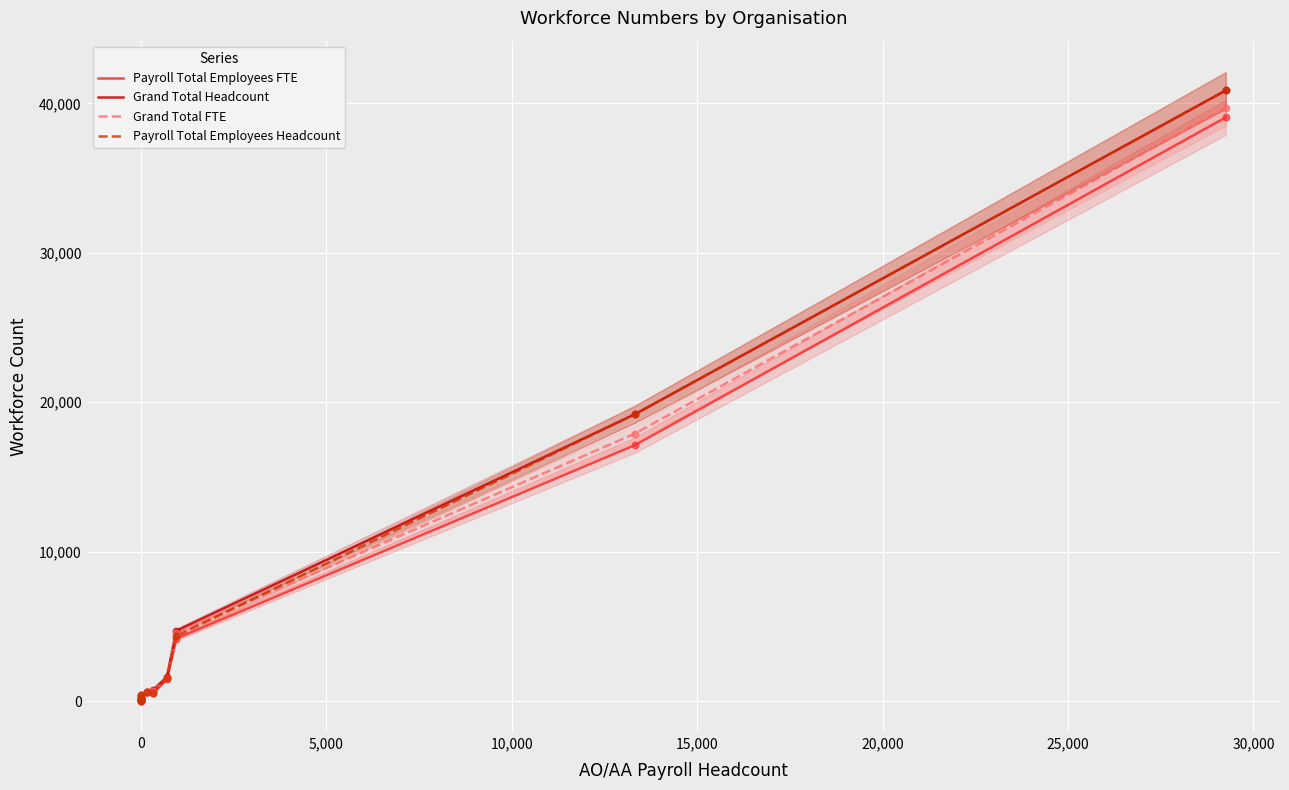

Which series contains the lowest Y value?

Payroll Total Employees FTE